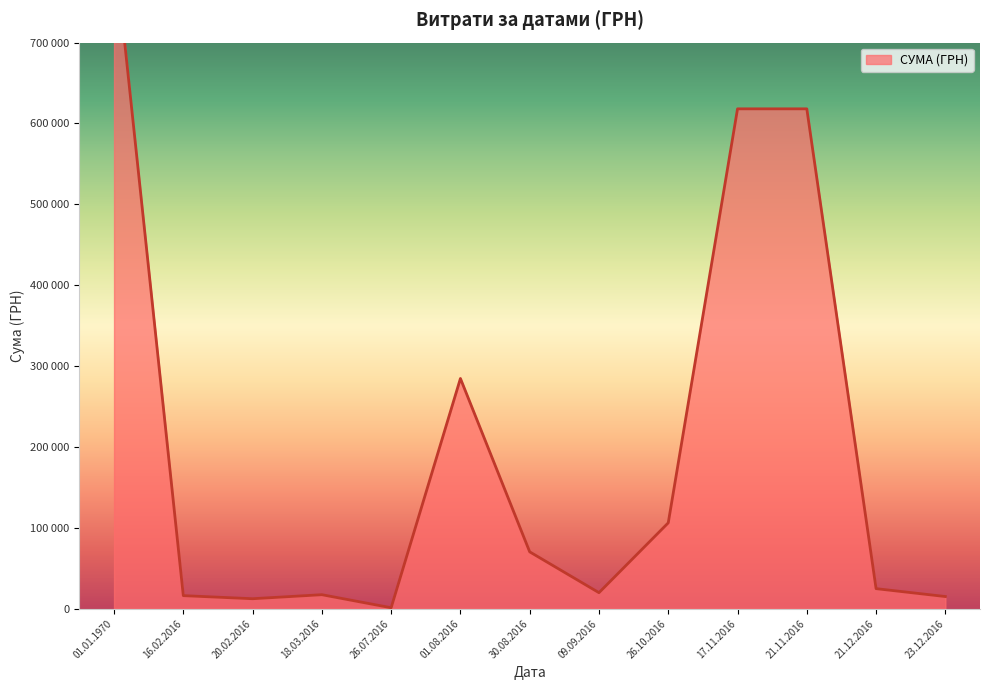

True or false: the data shows 1483.7 at 01.01.1970.

False